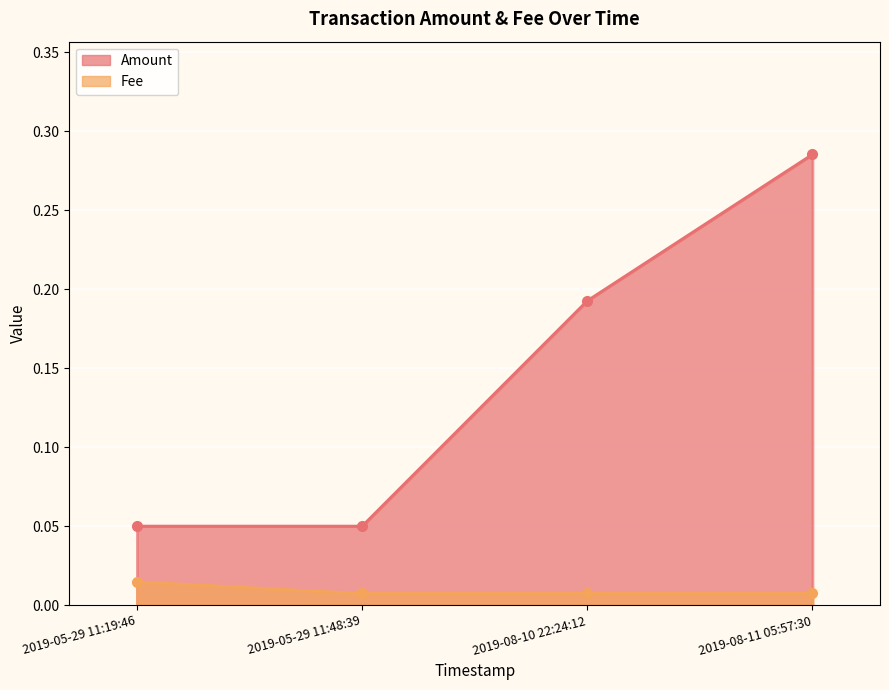

The Fee series shows 0.0 at 2019-05-29 11:48:39. True or false?

True